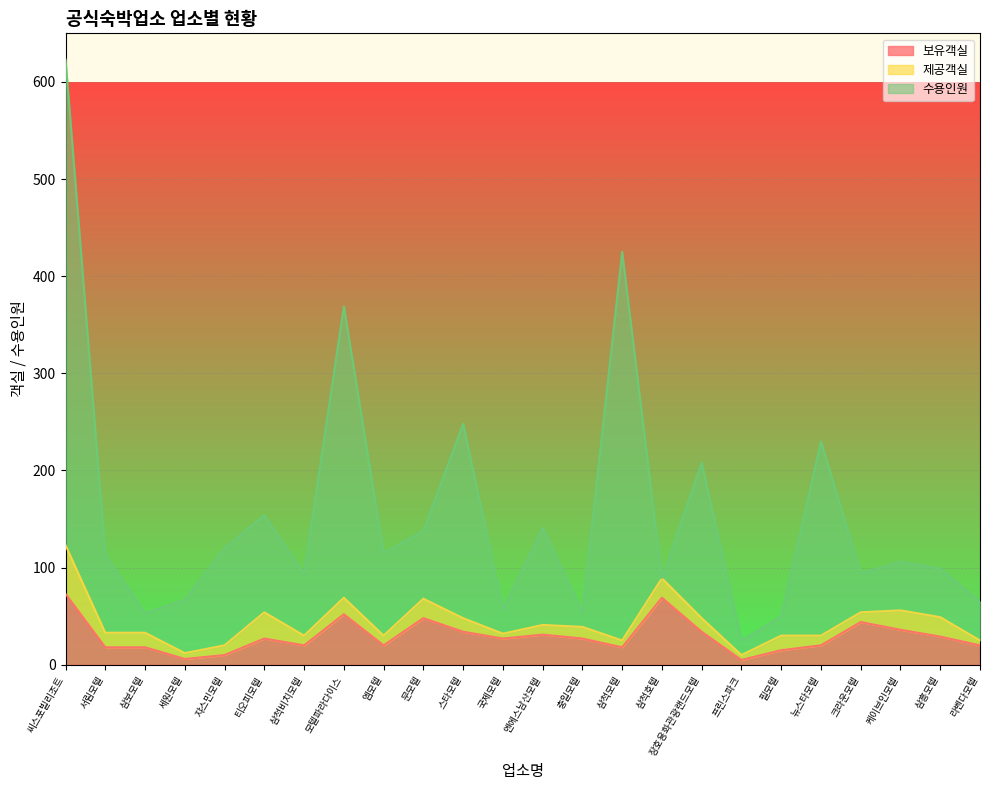

What position from the left is 엠모텔?

9